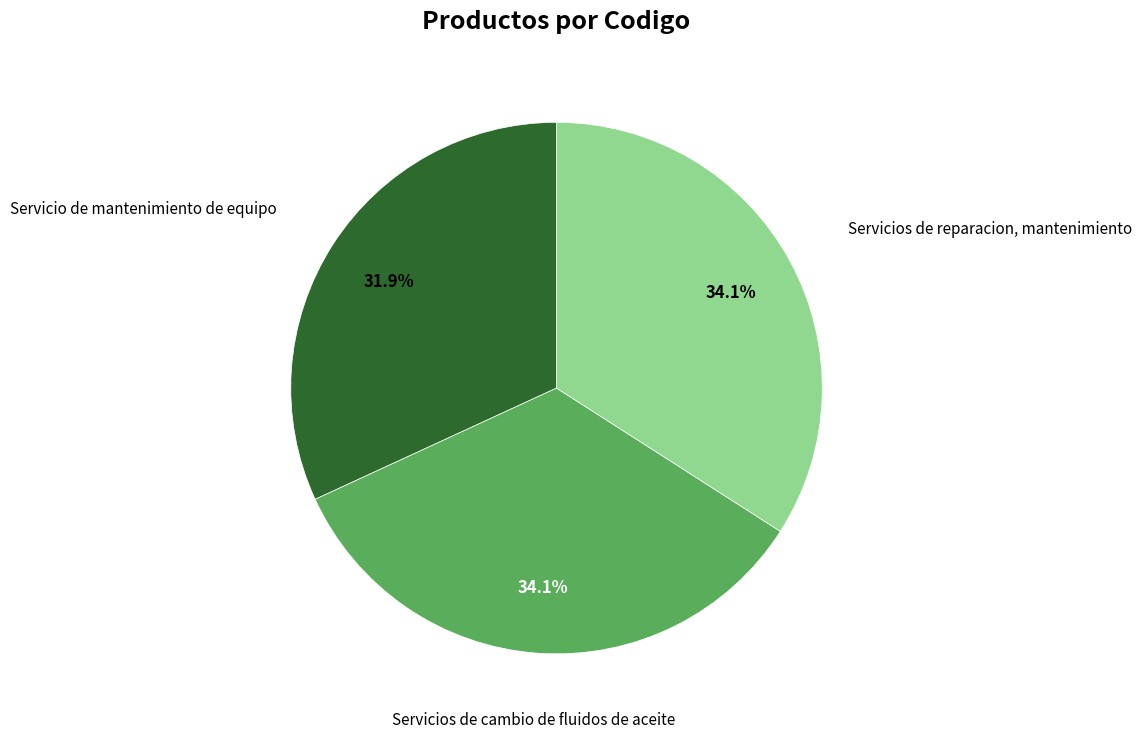

Does any single category account for the majority?

No